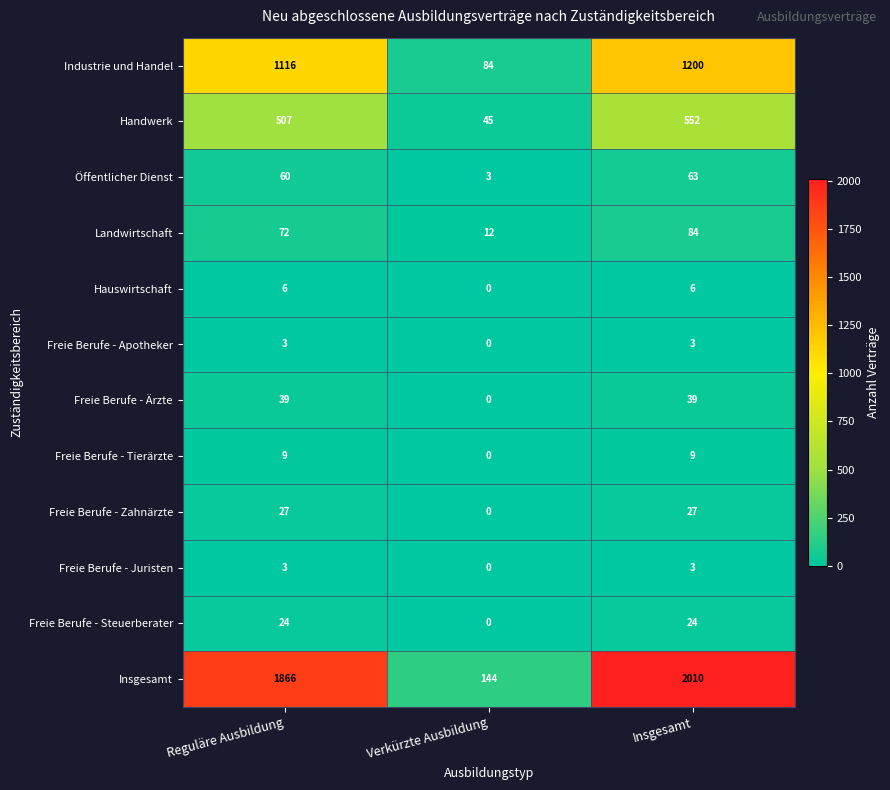

Rank the categories by Landwirtschaft value from lowest to highest.

Verkürzte Ausbildung, Reguläre Ausbildung, Insgesamt